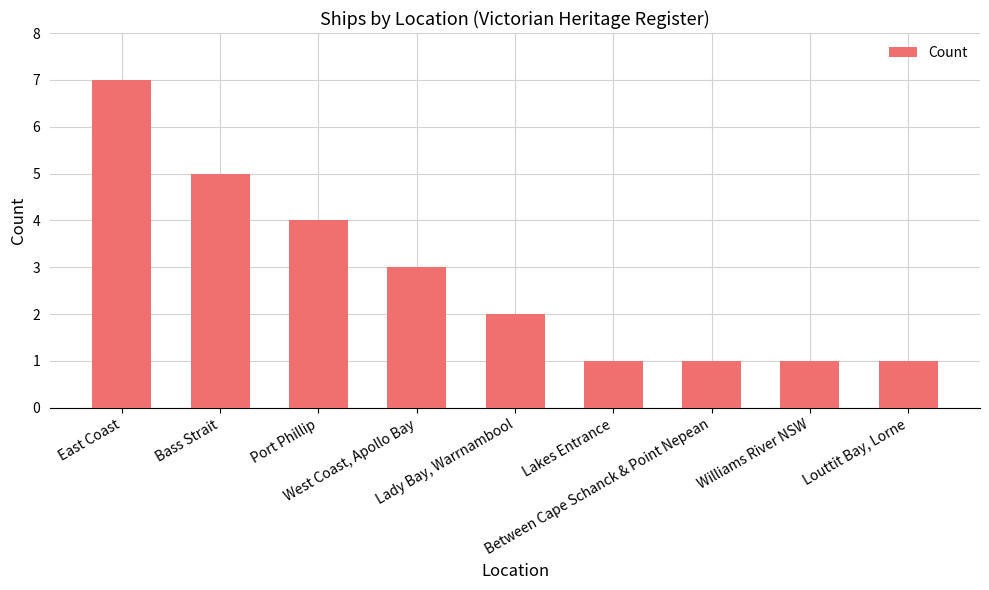

What is the label of the 5th bar from the left?

Lady Bay, Warrnambool